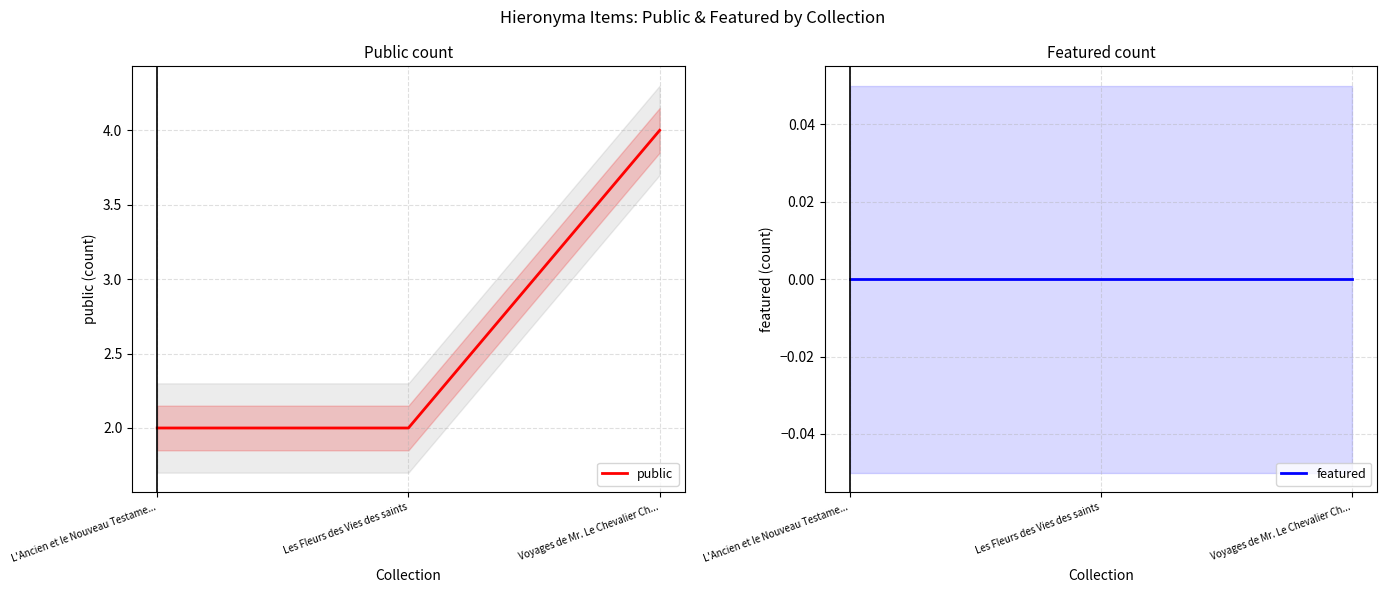

What is the sum of the public values at L'Ancien et le Nouveau Testame... and Voyages de Mr. Le Chevalier Ch...?

6